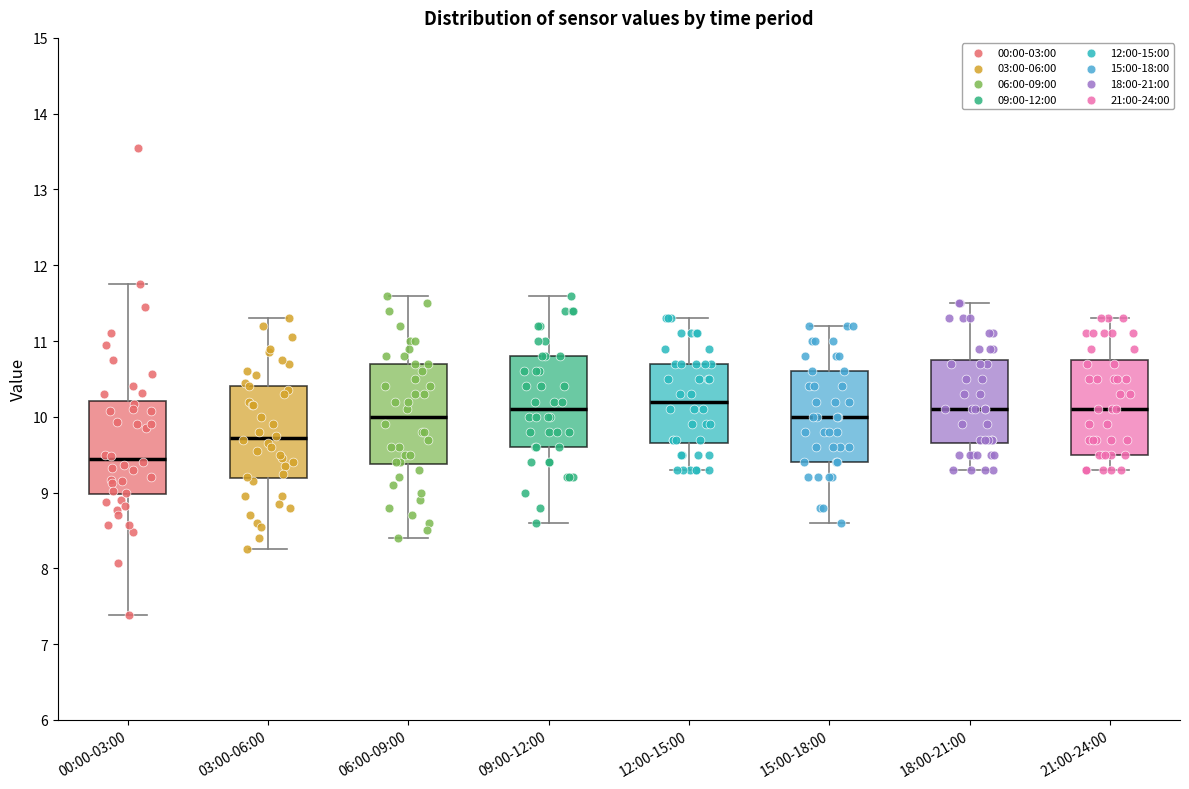

Reading left to right, read every box against the y-axis: the position of its median line, the range the box covers, and the ends of its whiskers. The values are not printed on the chart, so give them approximately, as read against the axis.

00:00-03:00: median 9.4, box 9.0 to 10.2, whiskers 7.4 to 11.8
03:00-06:00: median 9.7, box 9.2 to 10.4, whiskers 8.3 to 11.3
06:00-09:00: median 10.0, box 9.4 to 10.7, whiskers 8.4 to 11.6
09:00-12:00: median 10.1, box 9.6 to 10.8, whiskers 8.6 to 11.6
12:00-15:00: median 10.2, box 9.7 to 10.7, whiskers 9.3 to 11.3
15:00-18:00: median 10.0, box 9.4 to 10.6, whiskers 8.6 to 11.2
18:00-21:00: median 10.1, box 9.7 to 10.8, whiskers 9.3 to 11.5
21:00-24:00: median 10.1, box 9.5 to 10.8, whiskers 9.3 to 11.3